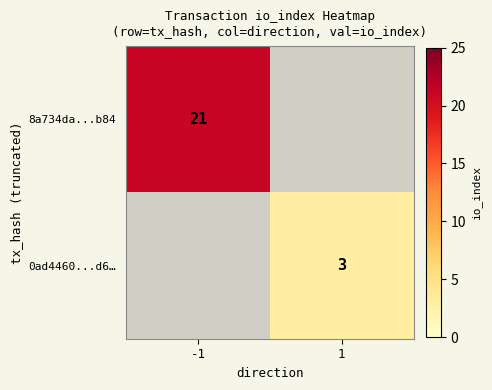

What is the smallest value displayed?

3.0